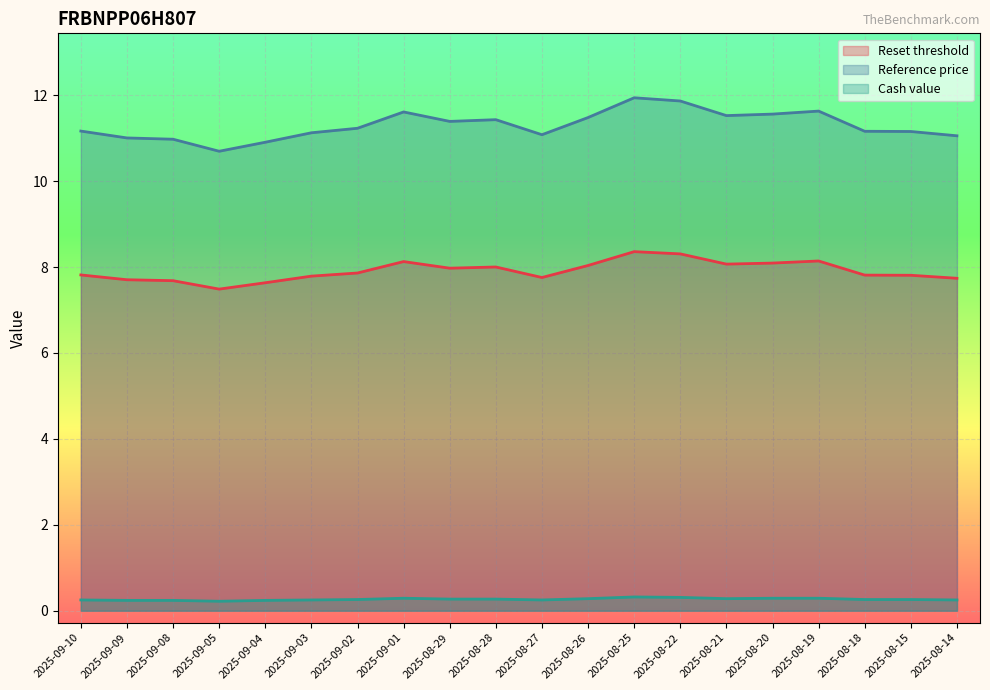

Where is the first local maximum for Reset threshold?

2025-09-01